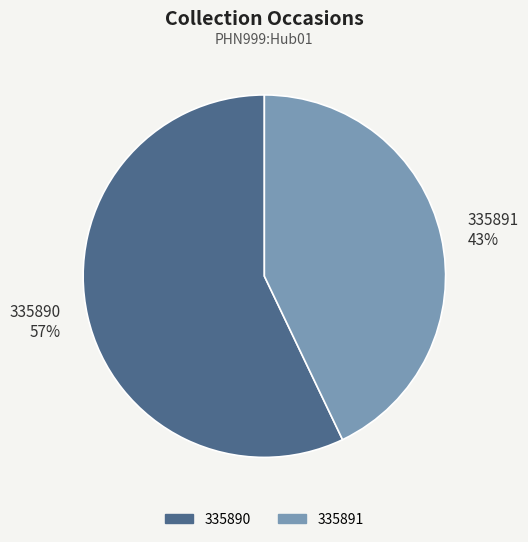

Do 335891 43% and 335890 57% together represent more than half of the pie?

Yes